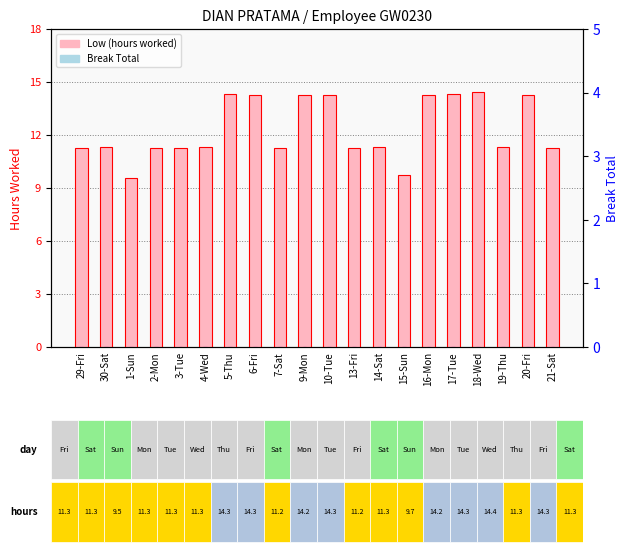

True or false: Low (hours worked) has a value of 5.1 at 10-Tue.

False